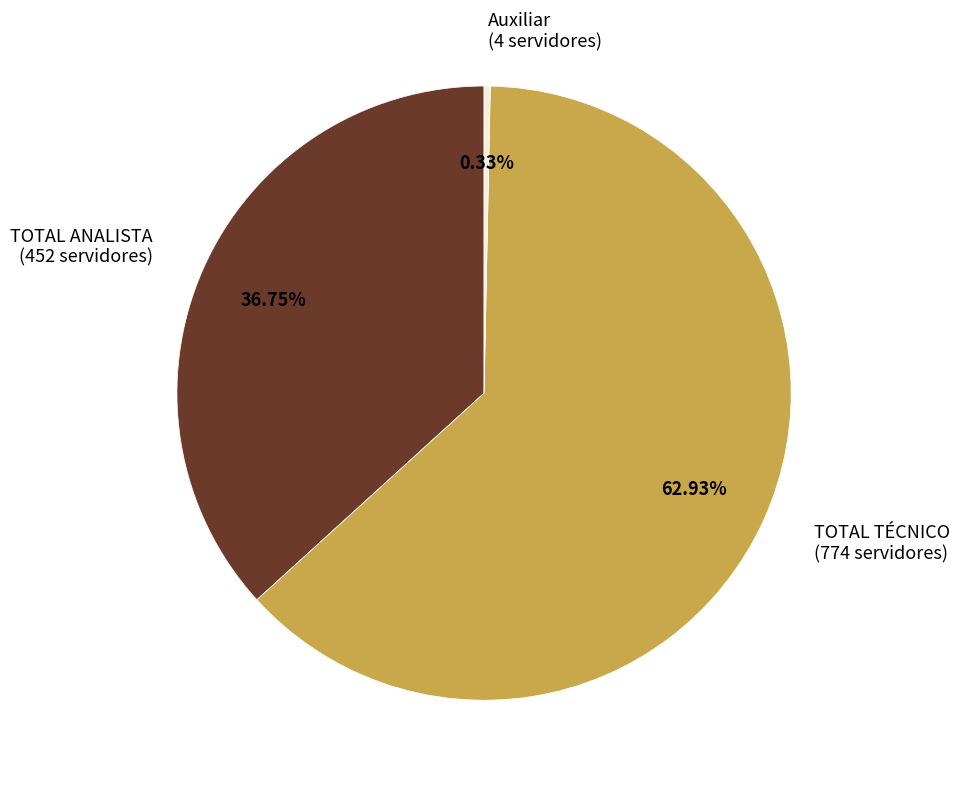

Is there any slice that represents more than half of the pie?

Yes